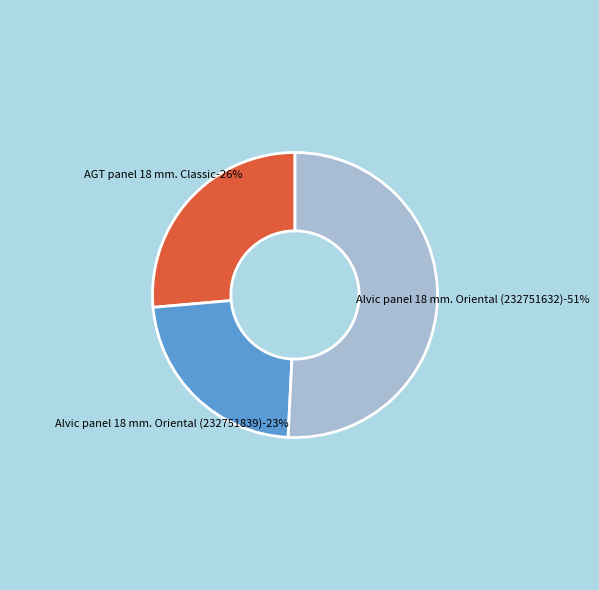

Is there any slice that represents more than half of the pie?

Yes